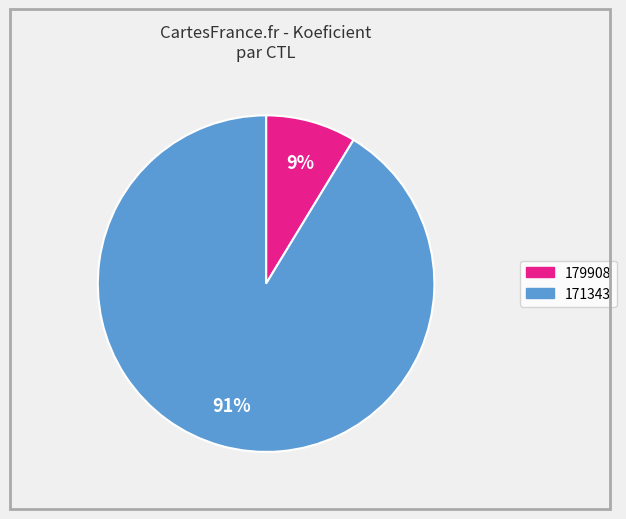

How many slices are in this pie chart?

2